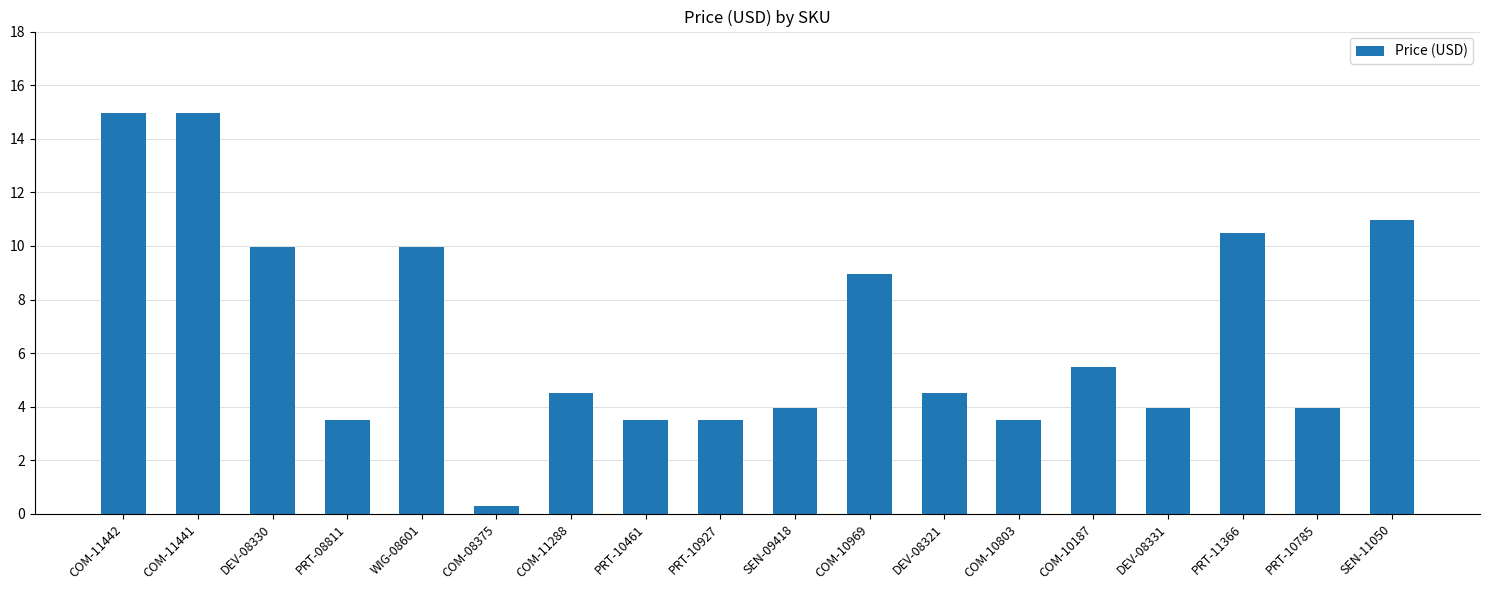

What is the average value?

6.7